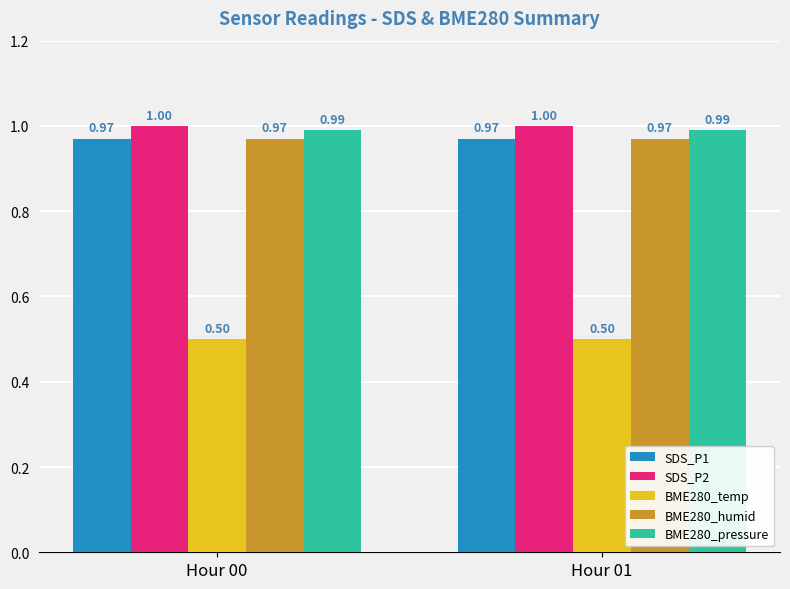

The BME280_pressure series shows 0.7 at Hour 01. True or false?

False